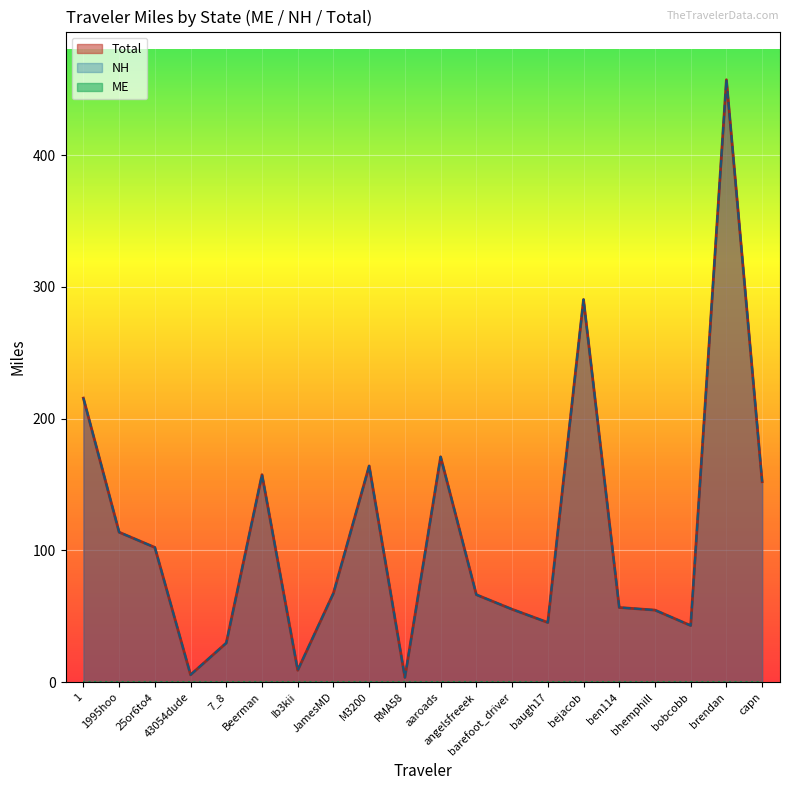

What is the label of the 16th point from the right?

7_8